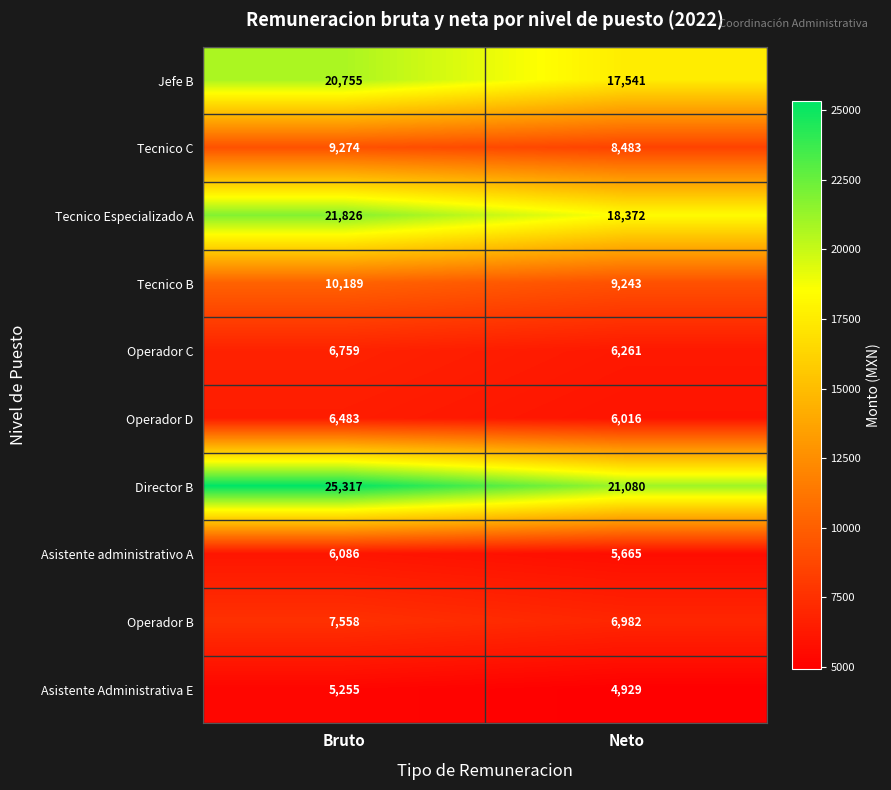

Which category has the lowest value in the Asistente Administrativa E series?

Neto